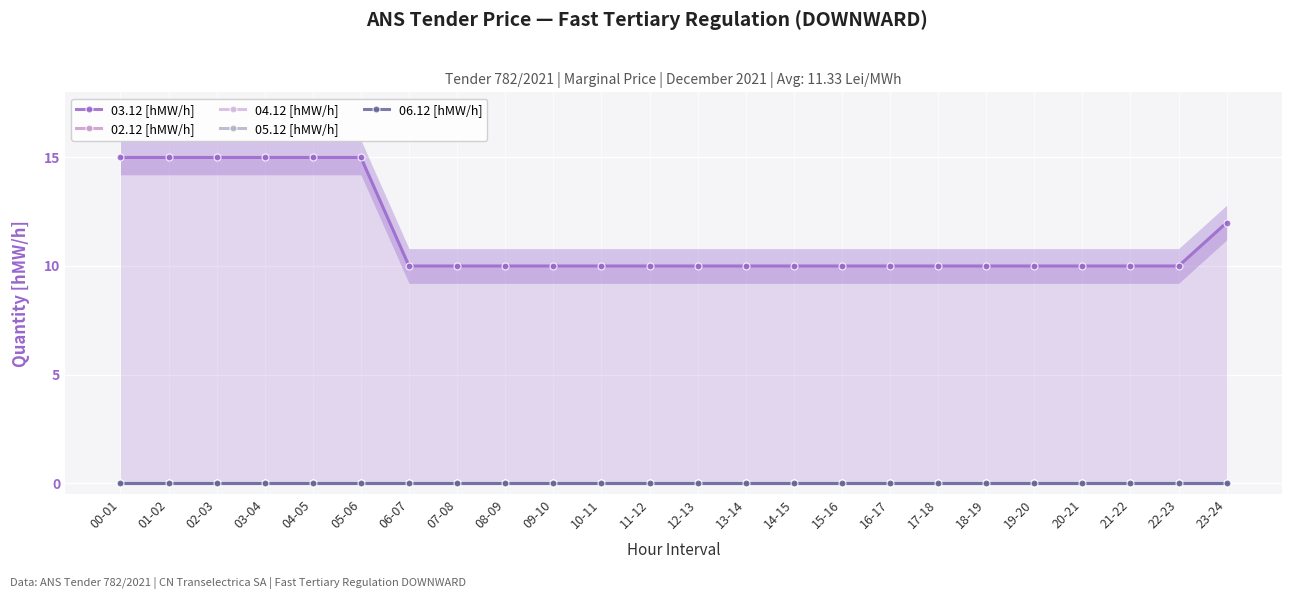

What is the maximum value shown in the chart?

15